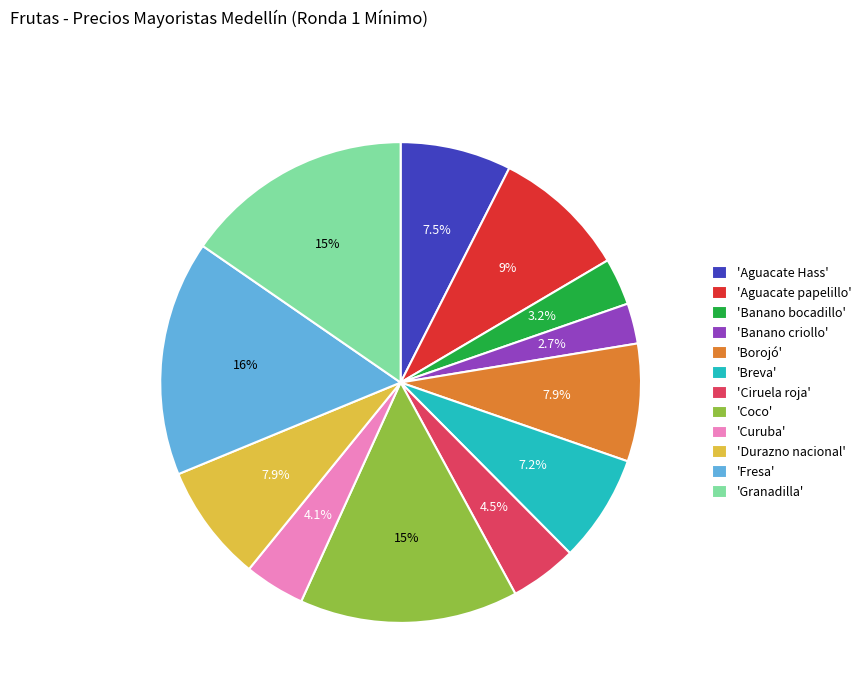

Is there any slice that represents more than half of the pie?

No